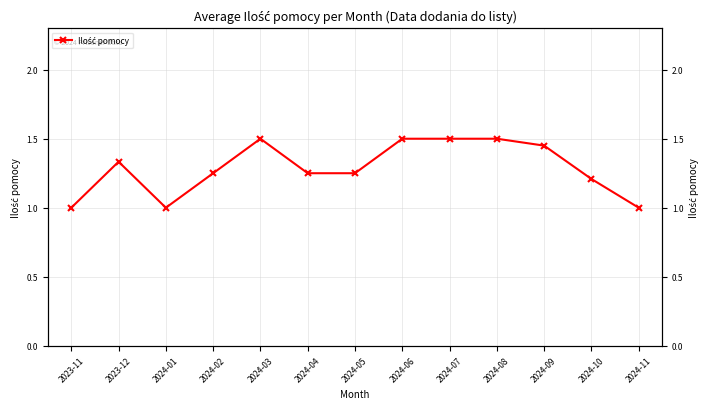

What is the label of the 2nd point from the right?

2024-10